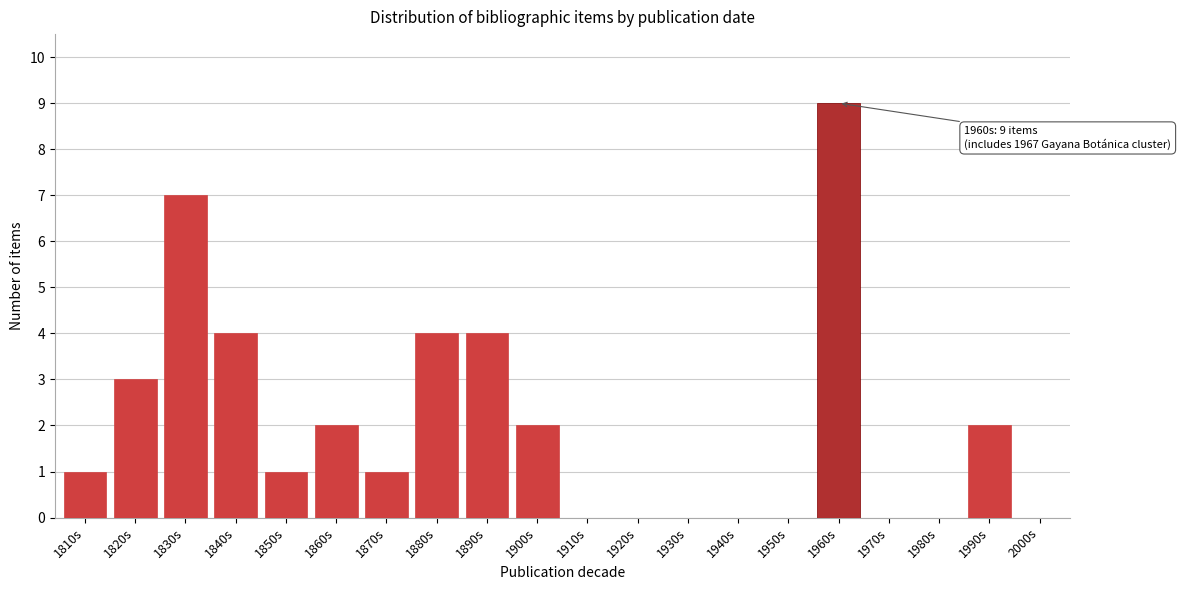

Reading left to right, extract all data points from this chart.

1810s=1	1820s=3	1830s=7	1840s=4	1850s=1	1860s=2	1870s=1	1880s=4	1890s=4	1900s=2	1910s=0	1920s=0	1930s=0	1940s=0	1950s=0	1960s=9	1970s=0	1980s=0	1990s=2	2000s=0